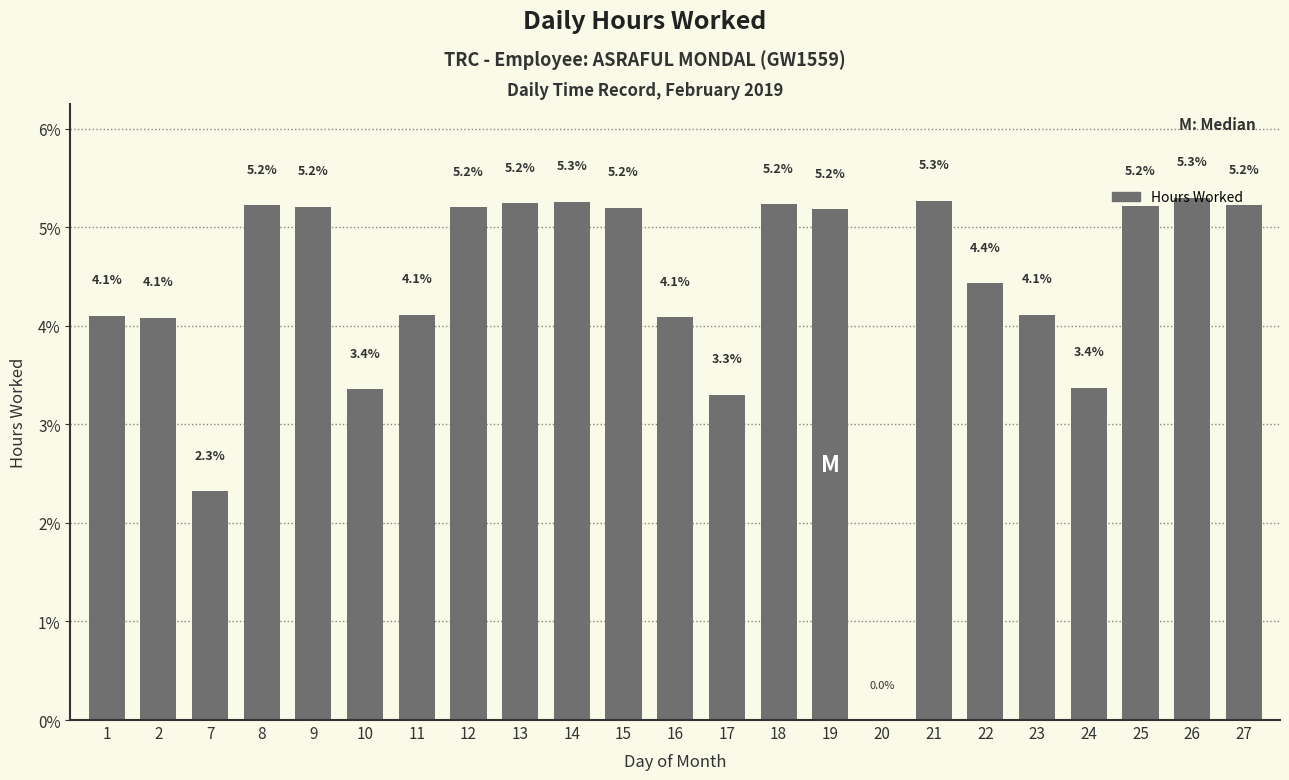

At which label is the value closest to 2?

7